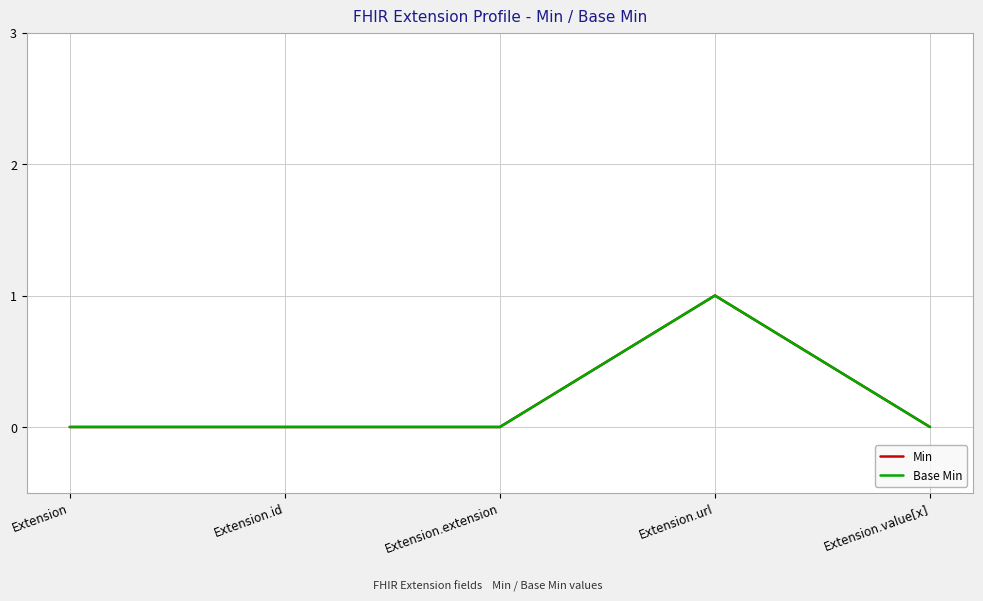

At which category does the chart reach its minimum across all series?

Extension